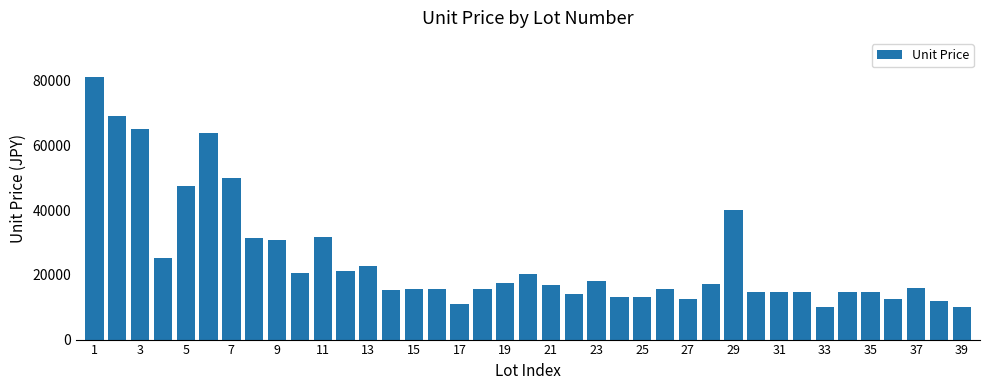

What is the minimum value shown in the chart?

10000